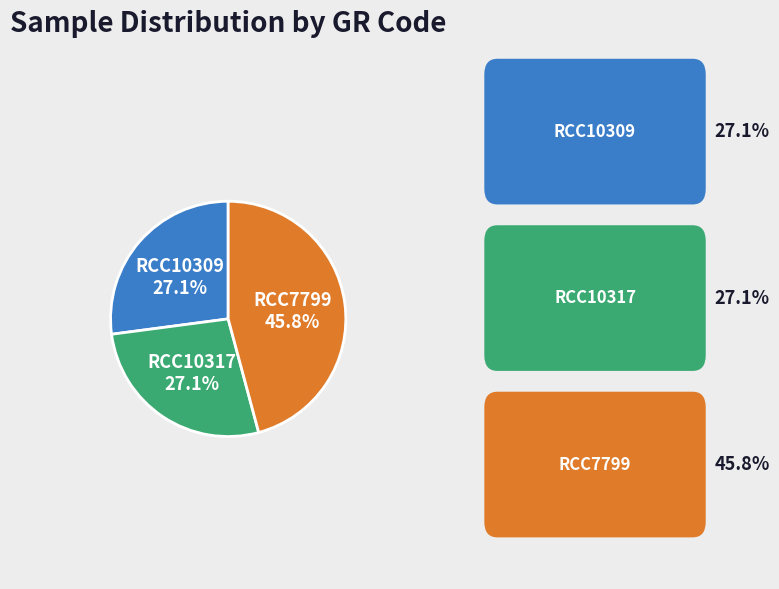

What percentage do RCC10309 and RCC10317 together represent?

54.2%